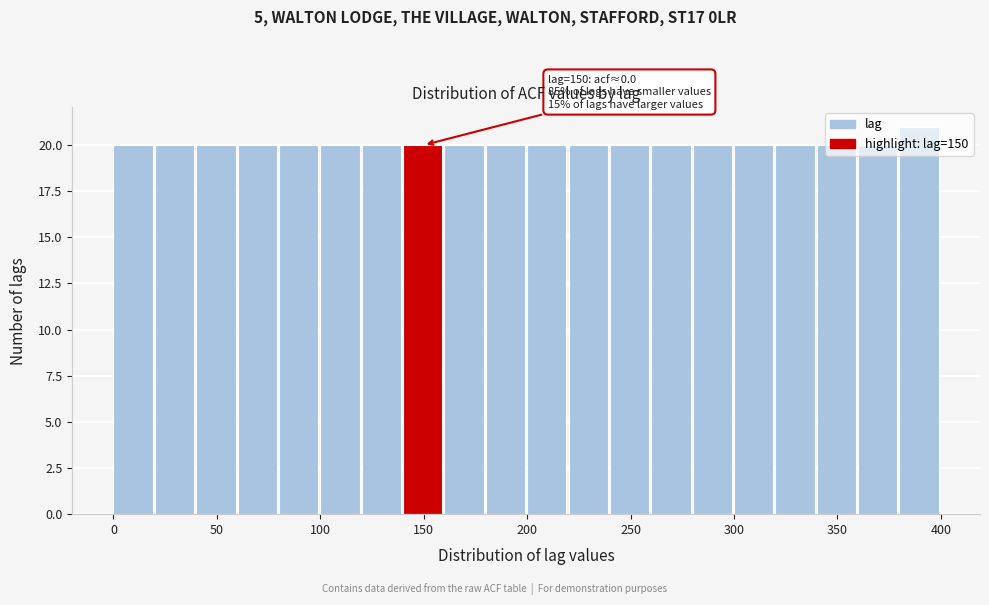

Over which range of the x-axis is the bar tallest?

380 to 400